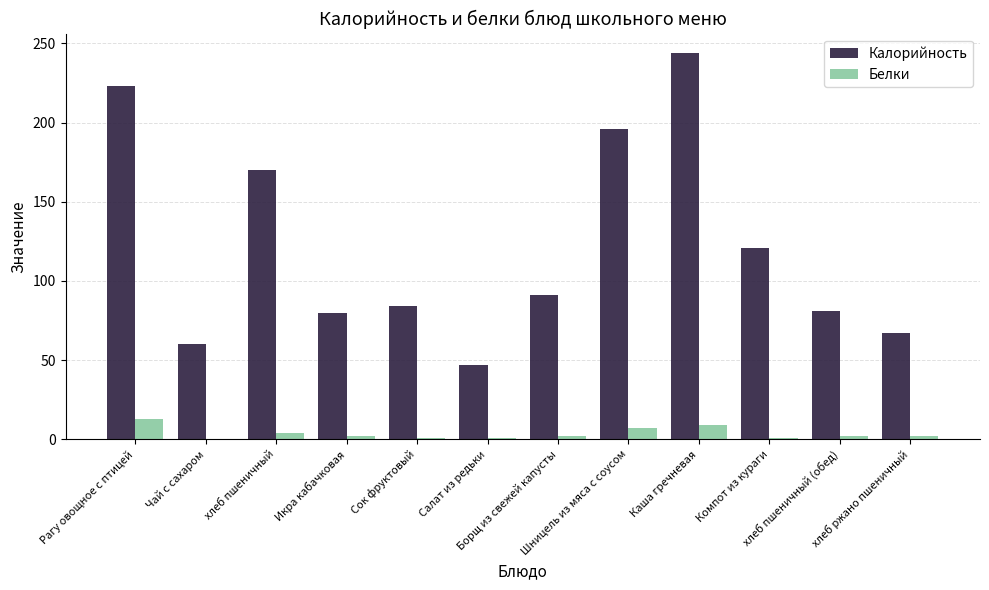

Does the chart contain stacked bars?

No